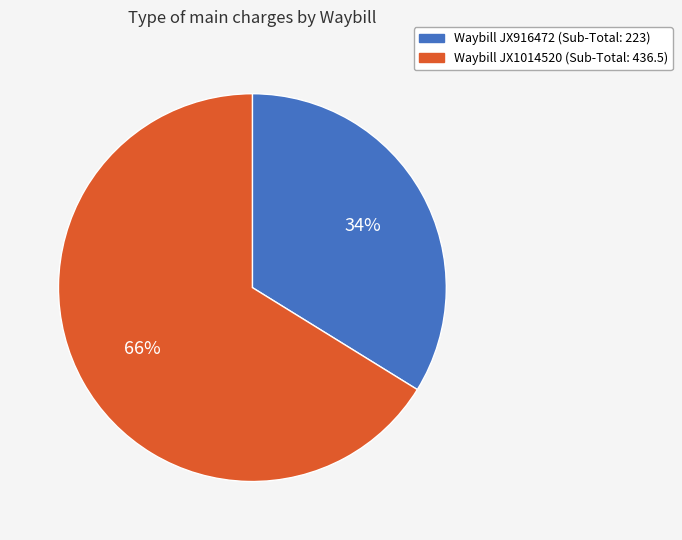

How many slices are in this pie chart?

2